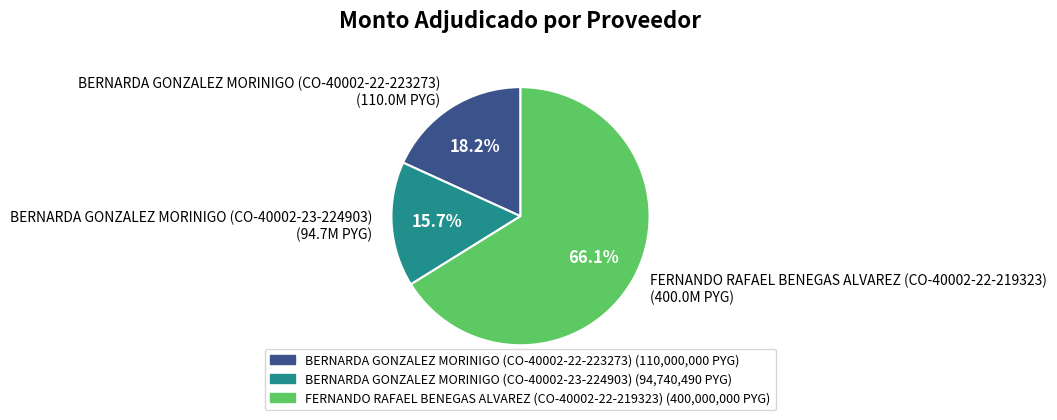

Which category accounts for the majority?

FERNANDO RAFAEL BENEGAS ALVAREZ (CO-40002-22-219323)